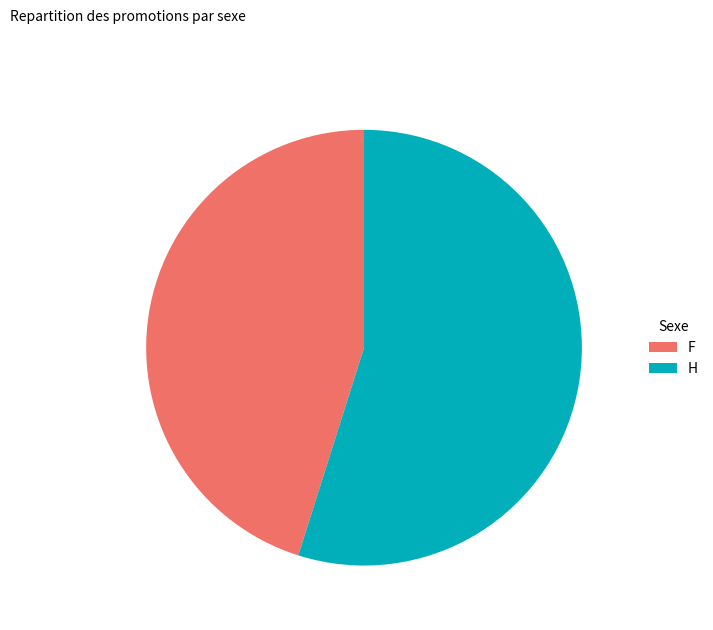

Rank the categories by value from lowest to highest.

F, H